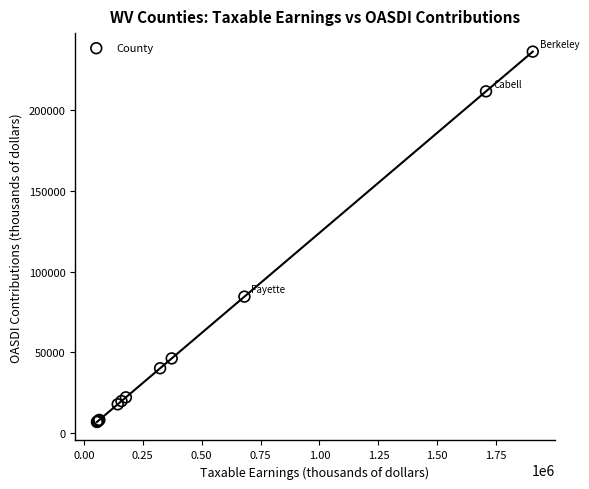

What Y value in the scatter plot is closest to 121564?

84499